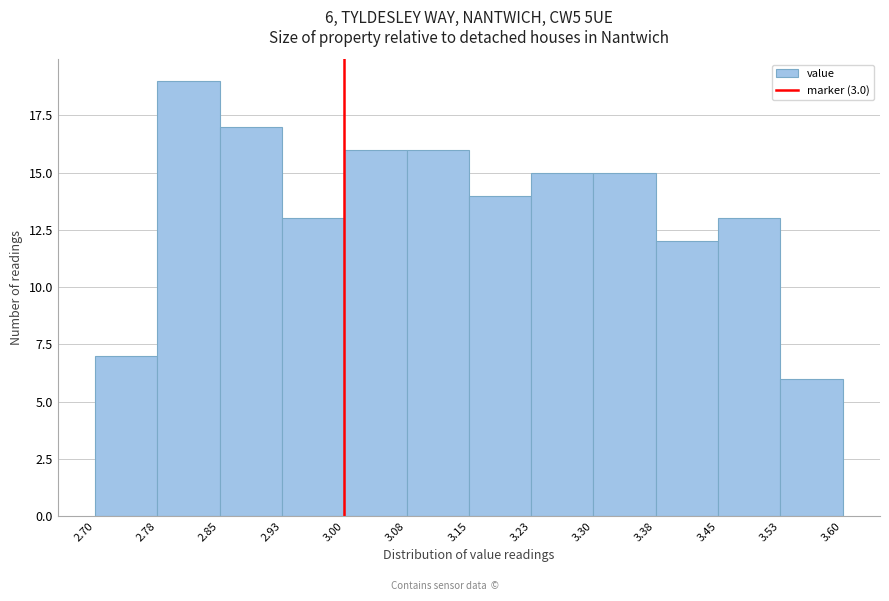

Which range on the x-axis has the tallest bar?

2.78 to 2.85